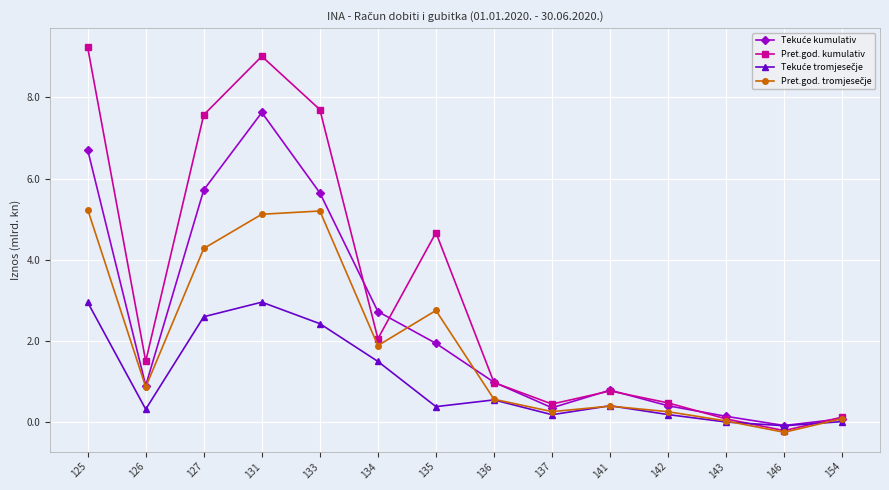

Which series has the largest range (max minus min)?

Pret.god. kumulativ